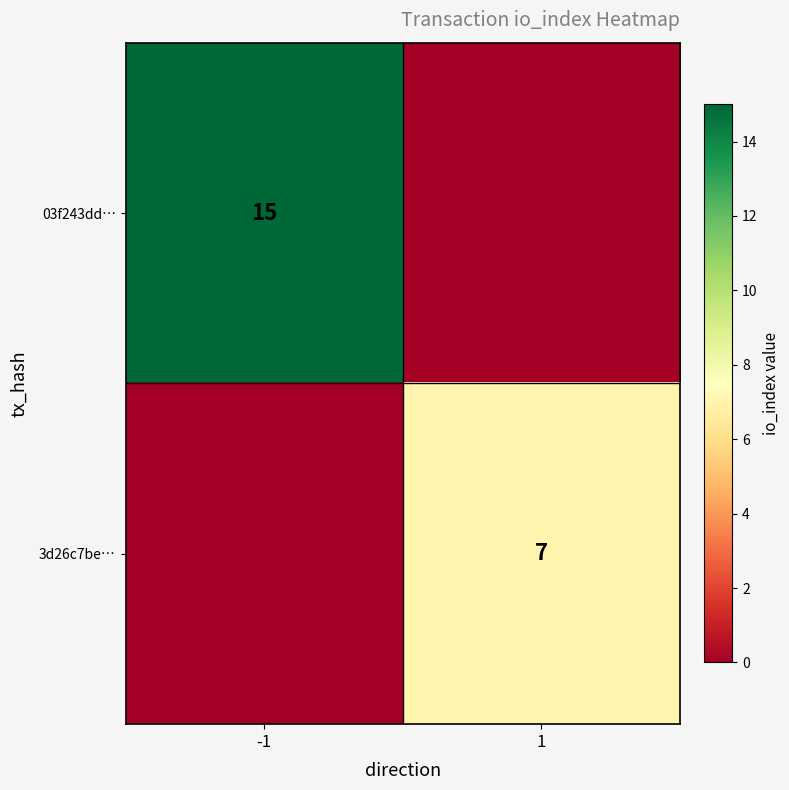

True or false: 03f243dd… has a value of 4 at -1.

False